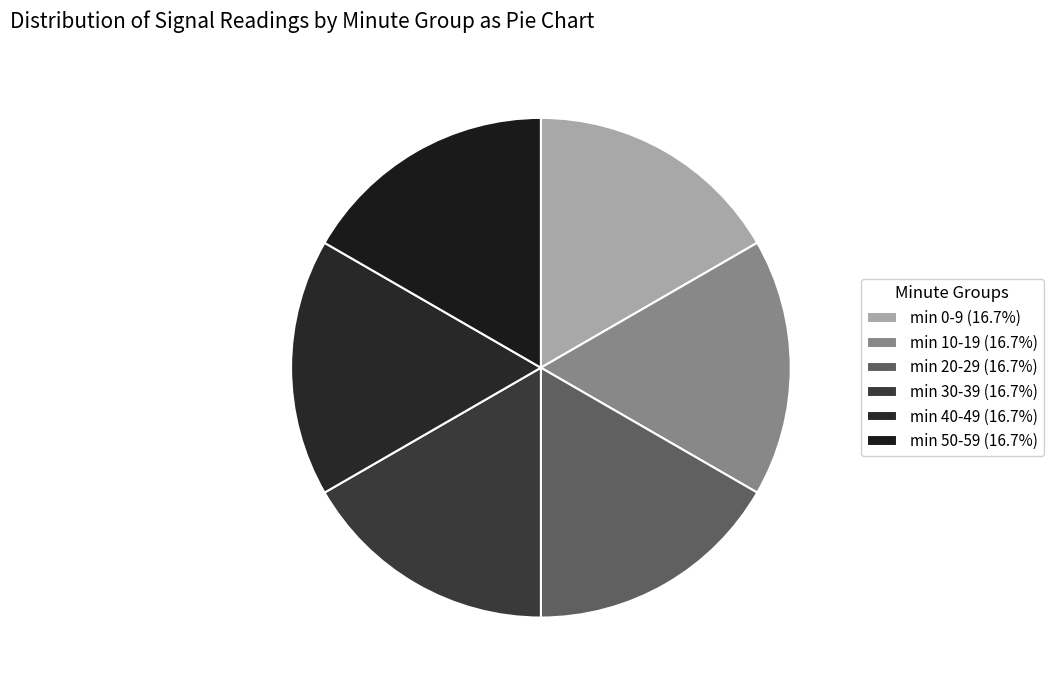

Is there a majority slice in this chart?

No